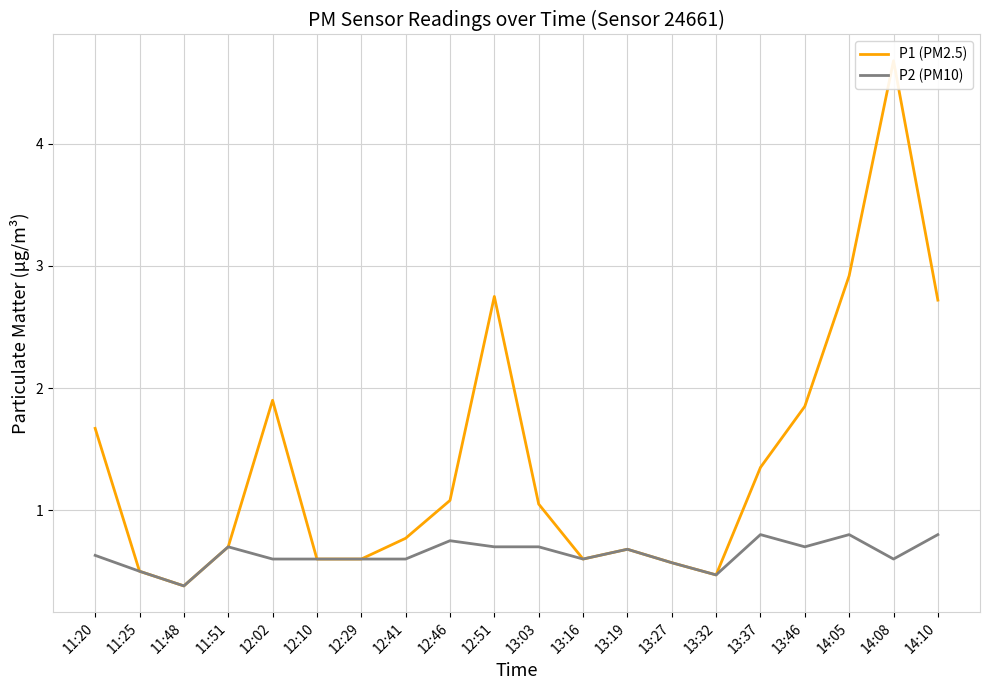

At which category is the sum across all series the highest?

14:08